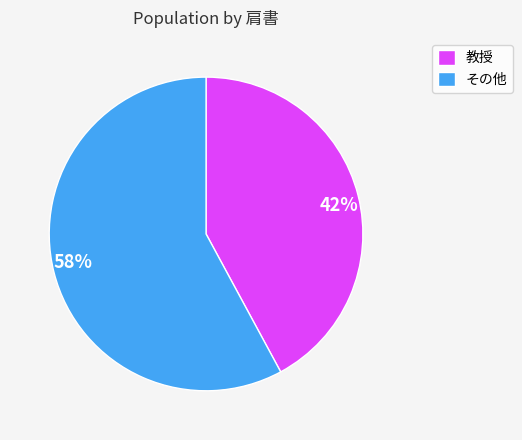

Is there any slice that represents more than half of the pie?

Yes